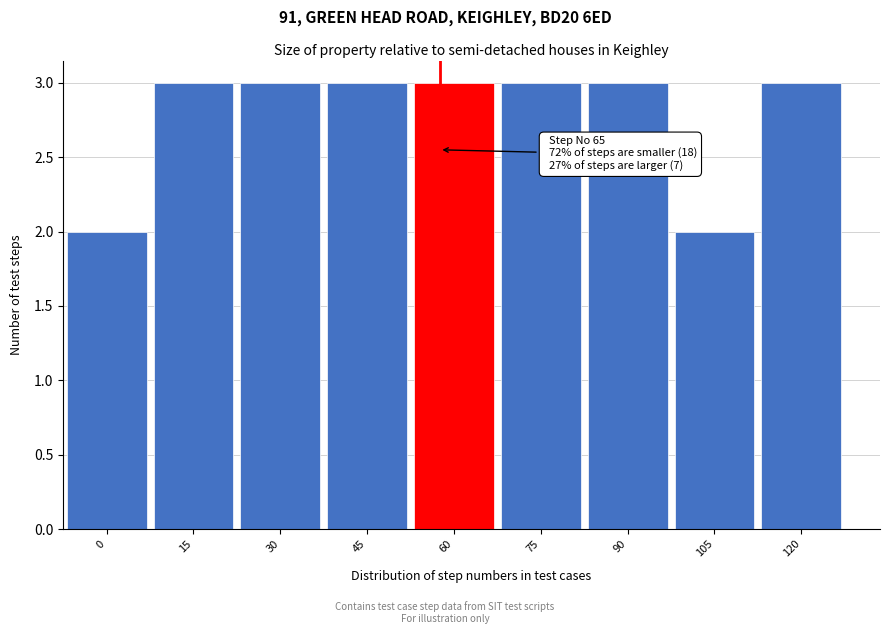

Reading left to right, what are all the values shown in this chart?

2	3	3	3	3	3	3	2	3